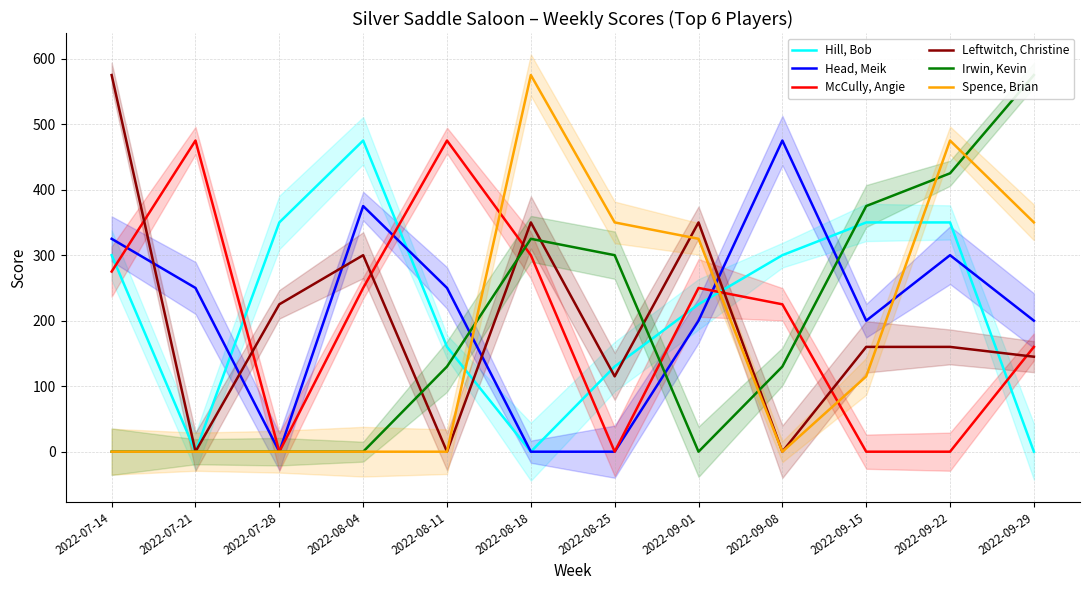

How many values in the Leftwitch, Christine series are below 160?

5